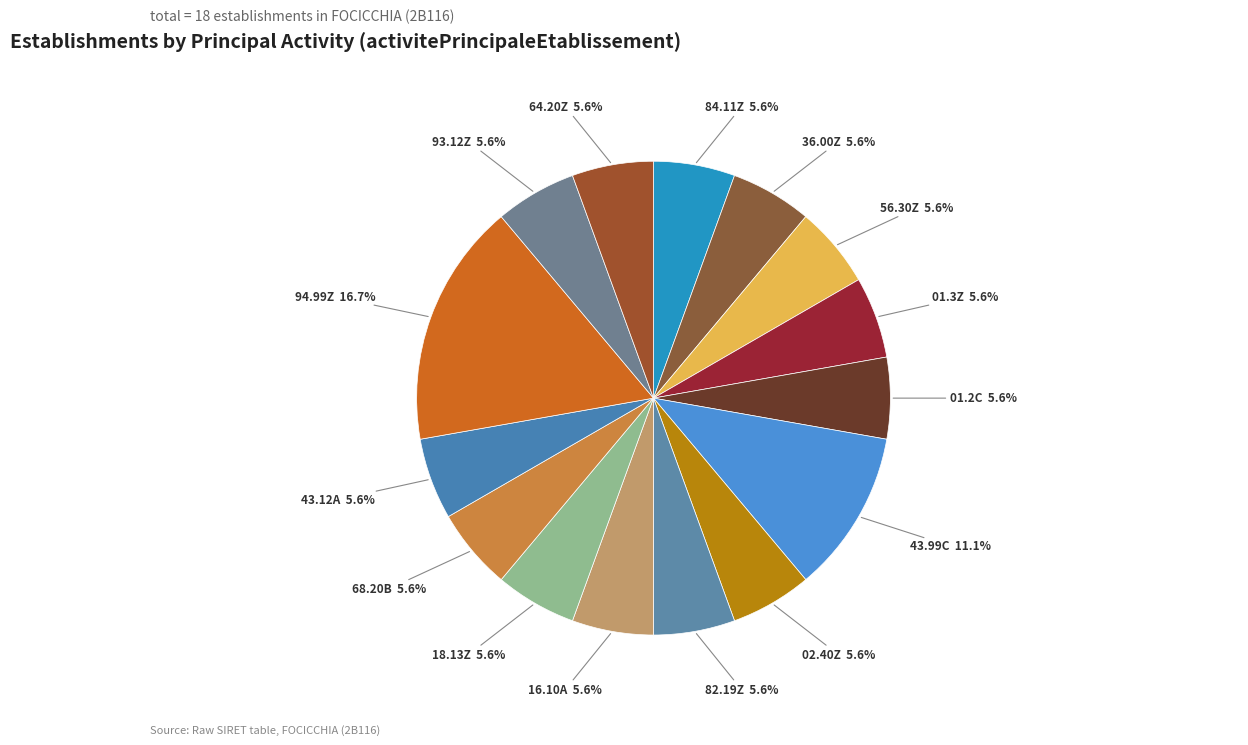

How many segments does this pie chart have?

15